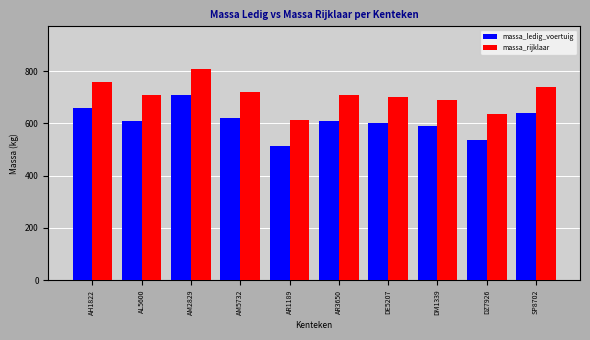

At which label does massa_rijklaar first exceed 710?

AH1822